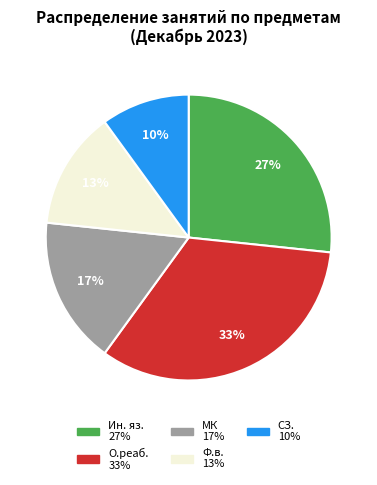

Do Ин. яз. and Ф.в. together represent more than half of the pie?

No